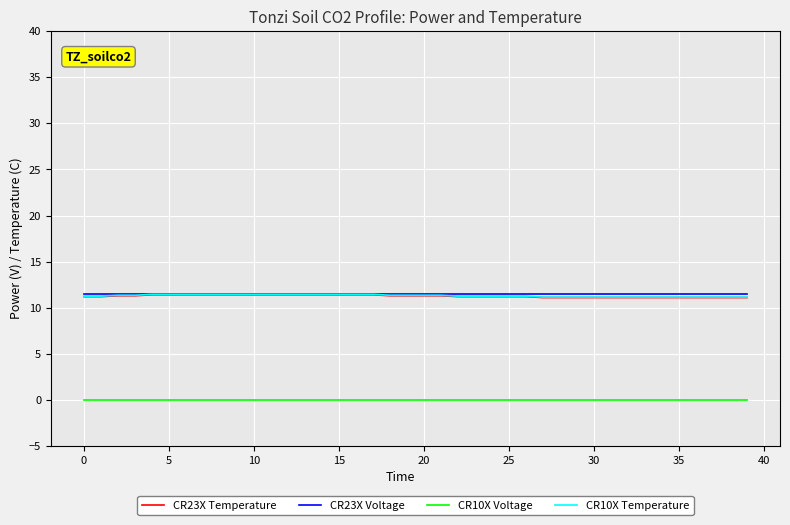

What is the lowest value of the CR23X Temperature series?

11.1